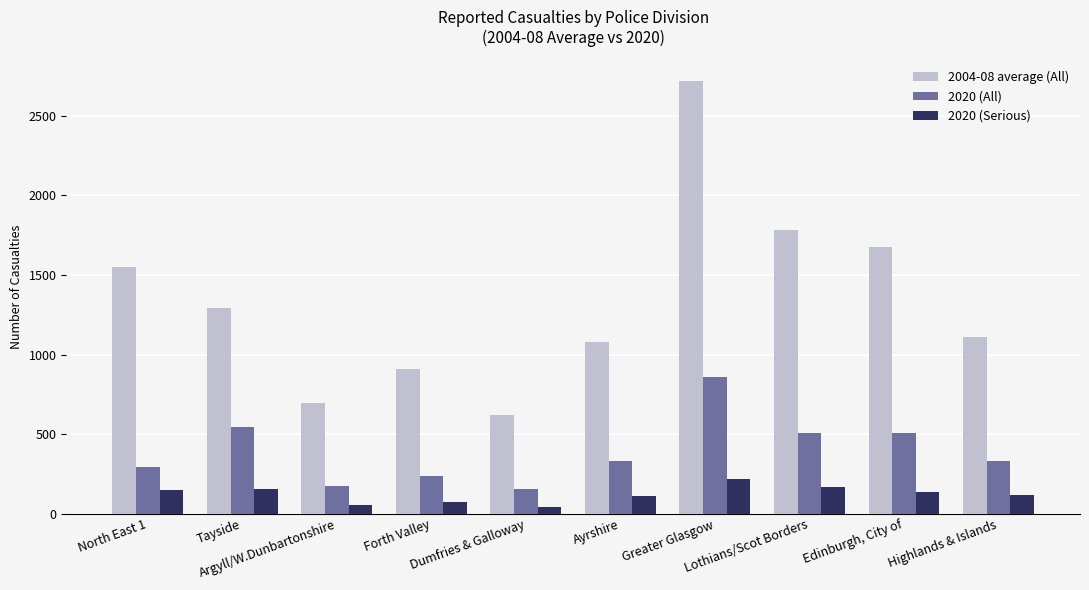

What is the total value across all series at Lothians/Scot Borders?

2455